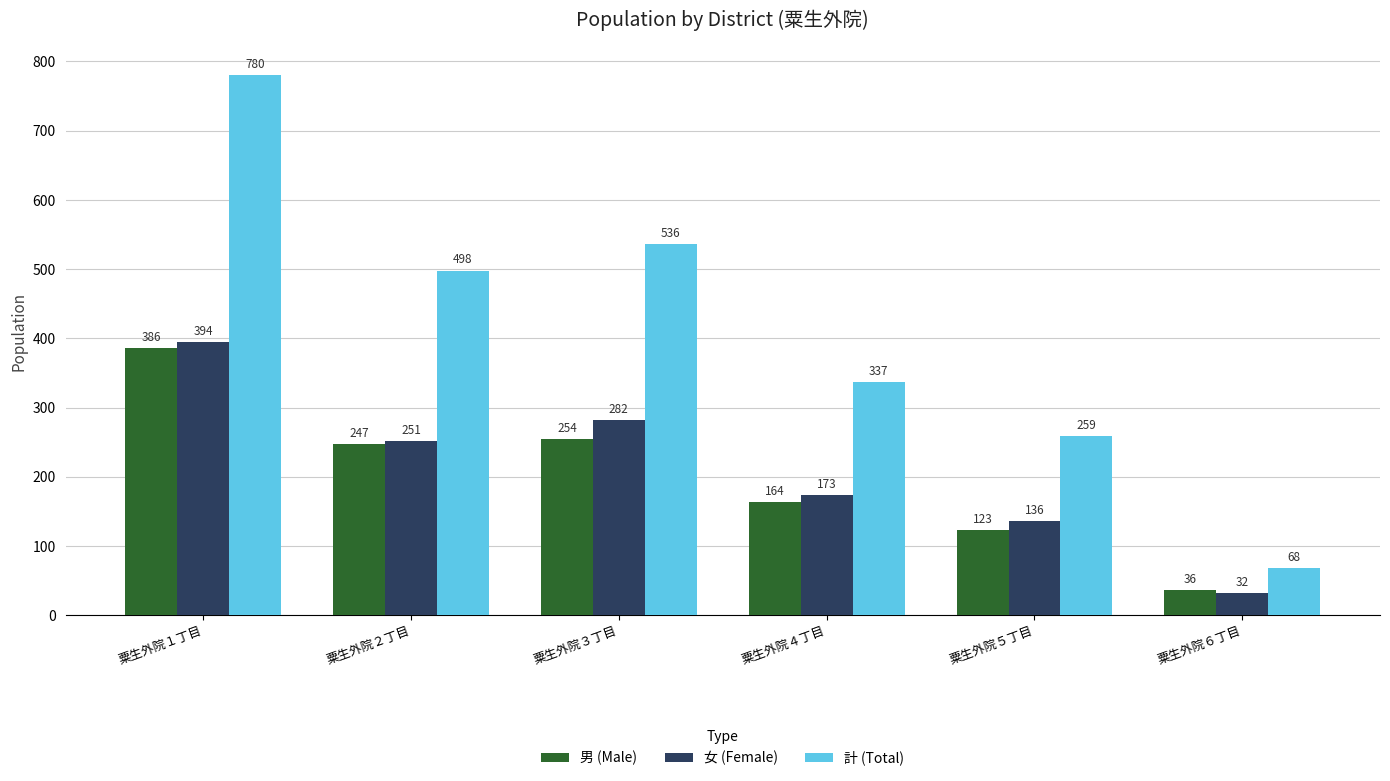

What is the difference between the maximum and second lowest values in the 男 (Male) series?

263